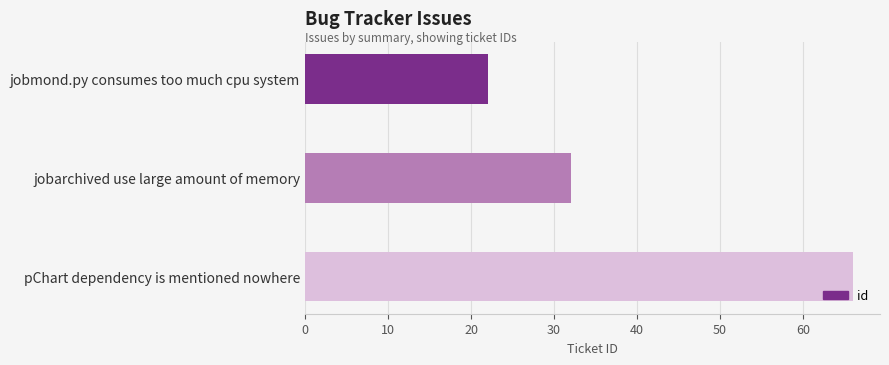

Rank the categories by value from lowest to highest.

jobmond.py consumes too much cpu system, jobarchived use large amount of memory, pChart dependency is mentioned nowhere